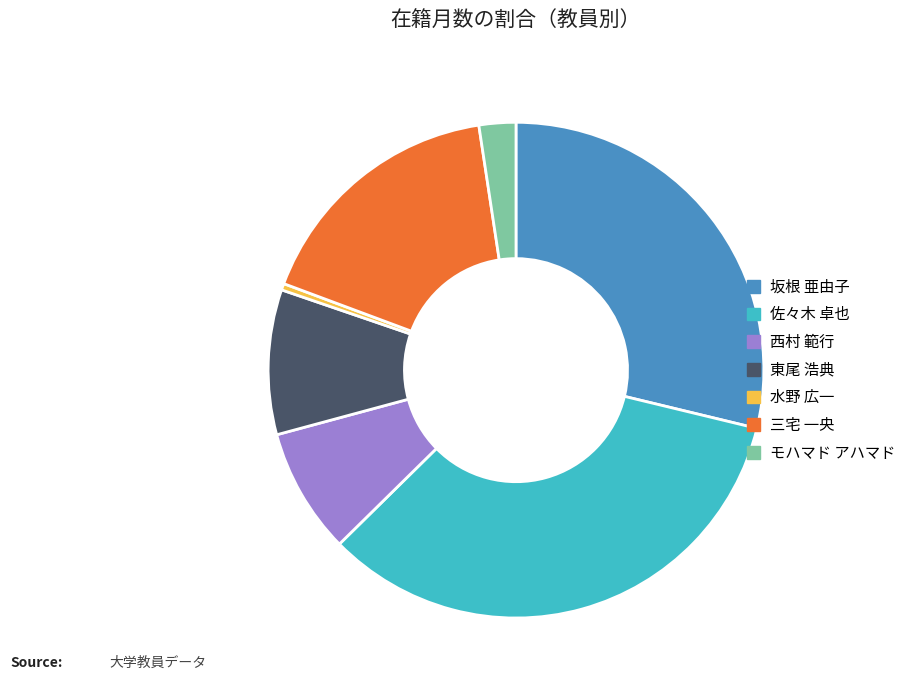

The 西村 範行 slice represents 15% of the pie. True or false?

False